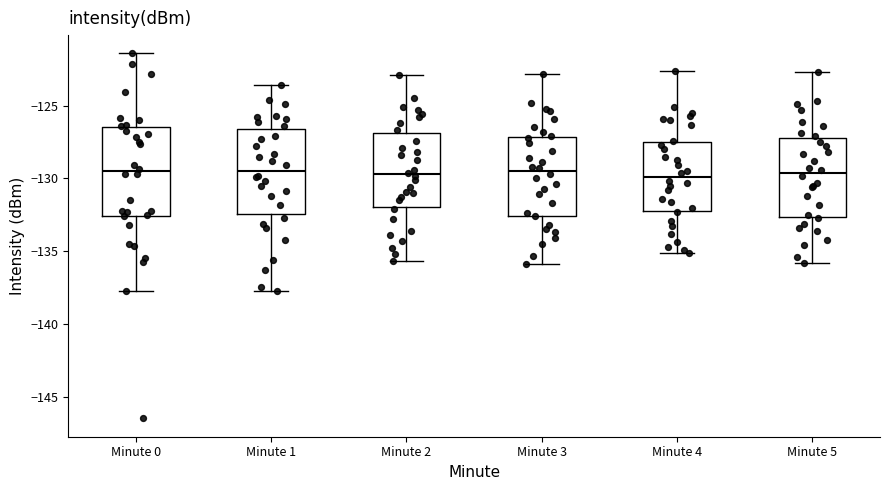

Reading left to right, read every box against the y-axis: the position of its median line, the range the box covers, and the ends of its whiskers. The values are not printed on the chart, so give them approximately, as read against the axis.

Minute 0: median -129.5, box -132.5 to -126.5, whiskers -137.5 to -121.5
Minute 1: median -129.5, box -132.5 to -126.5, whiskers -137.5 to -123.5
Minute 2: median -129.5, box -132.0 to -127.0, whiskers -135.5 to -123.0
Minute 3: median -129.5, box -132.5 to -127.0, whiskers -136.0 to -123.0
Minute 4: median -130.0, box -132.0 to -127.5, whiskers -135.0 to -122.5
Minute 5: median -129.5, box -132.5 to -127.0, whiskers -136.0 to -122.5